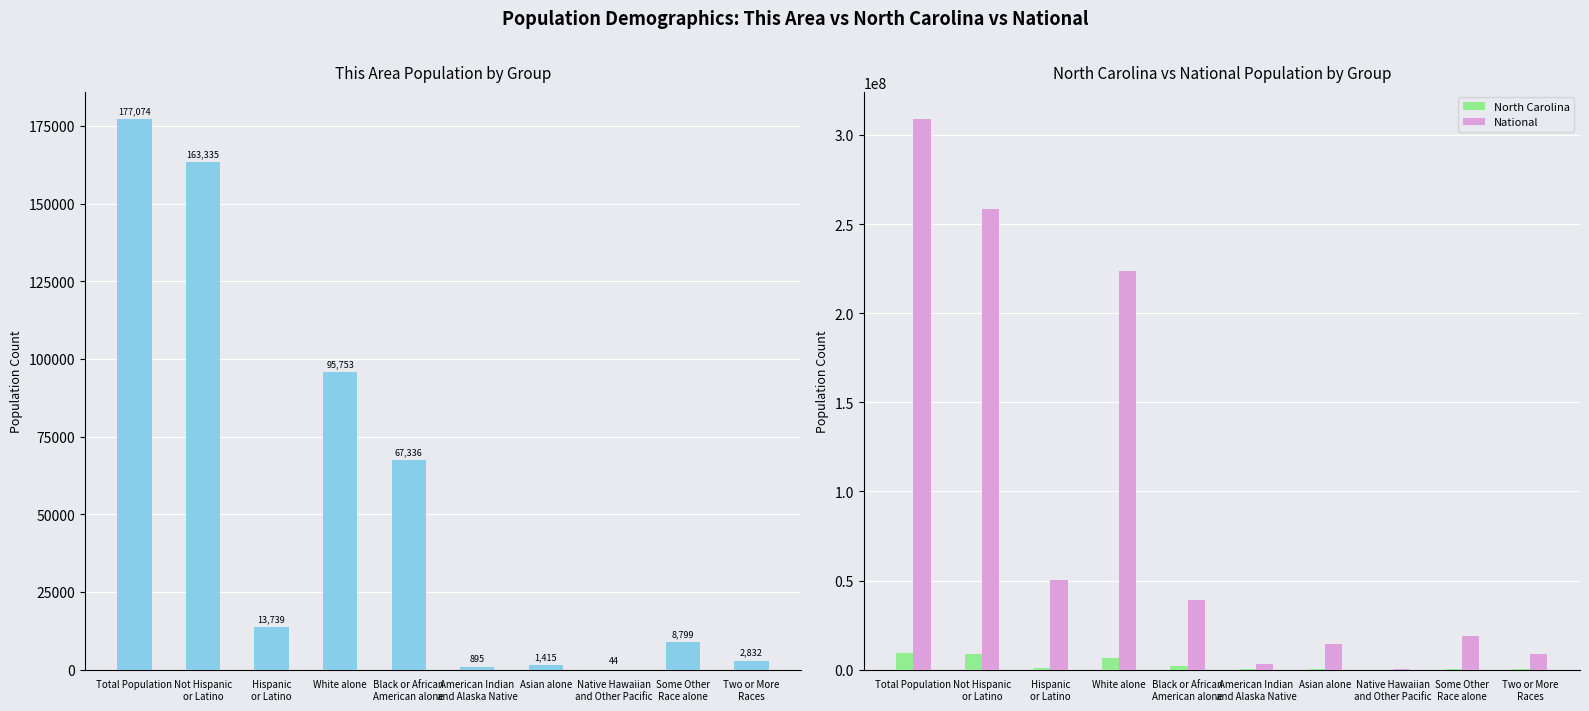

How many data points does each series have?

10